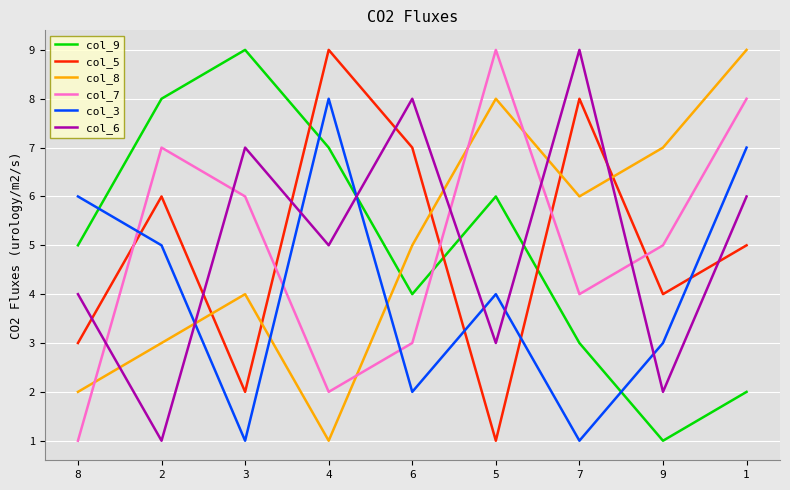

What is the sum of the col_8 values at 5 and 9?

15